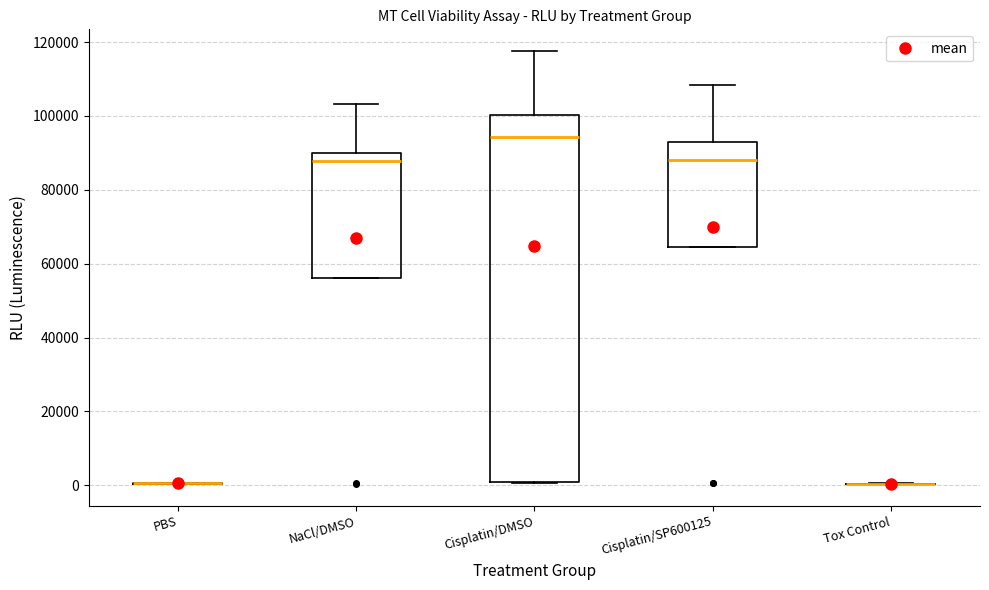

Reading left to right, transcribe this box plot: for each box, give where its median line is, the range the box spans, and where its two whiskers end, as read against the y-axis. The values are not printed on the chart, so give them approximately, as read against the axis.

PBS: box collapsed to a line at 0, whiskers 0 to 0
NaCl/DMSO: median 88000, box 56000 to 90000, whiskers 56000 to 104000
Cisplatin/DMSO: median 94000, box 0 to 100000, whiskers 0 to 118000
Cisplatin/SP600125: median 88000, box 64000 to 92000, whiskers 64000 to 108000
Tox Control: box collapsed to a line at 0, whiskers 0 to 0